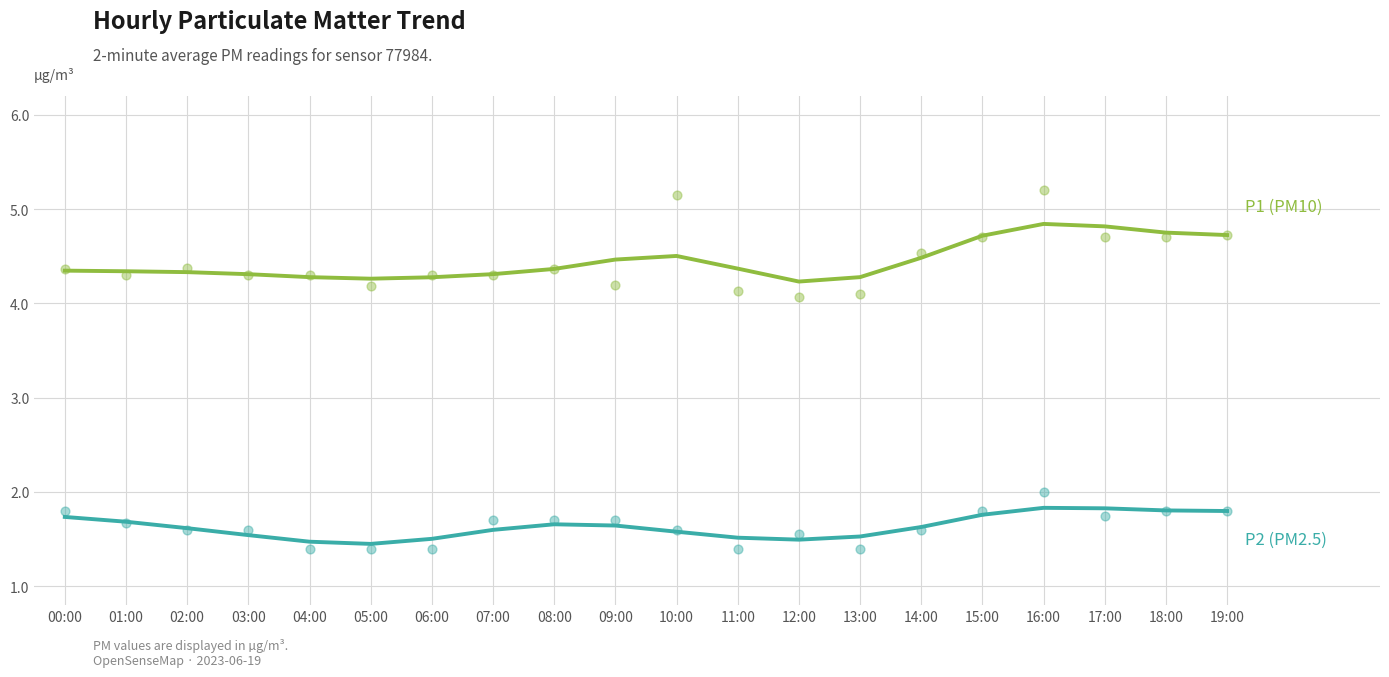

Which series contains the highest Y value?

P1